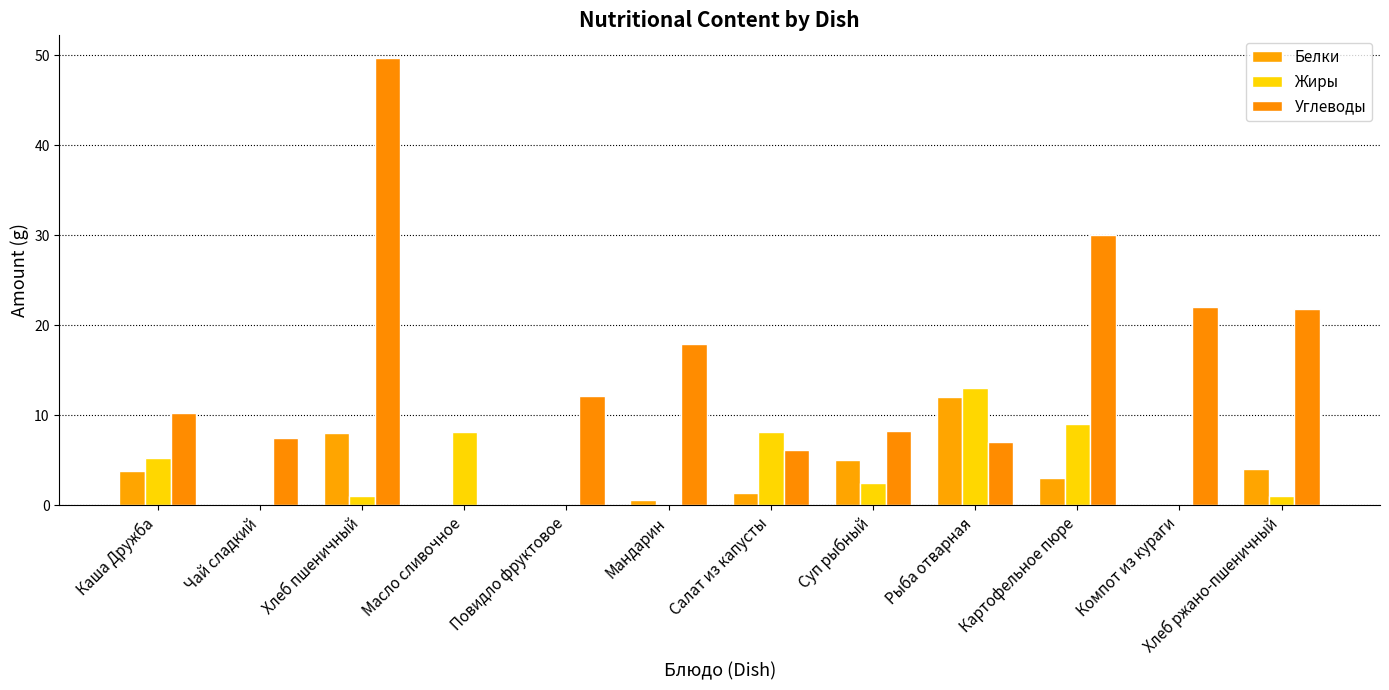

What is the total value across all series at Мандарин?

18.7